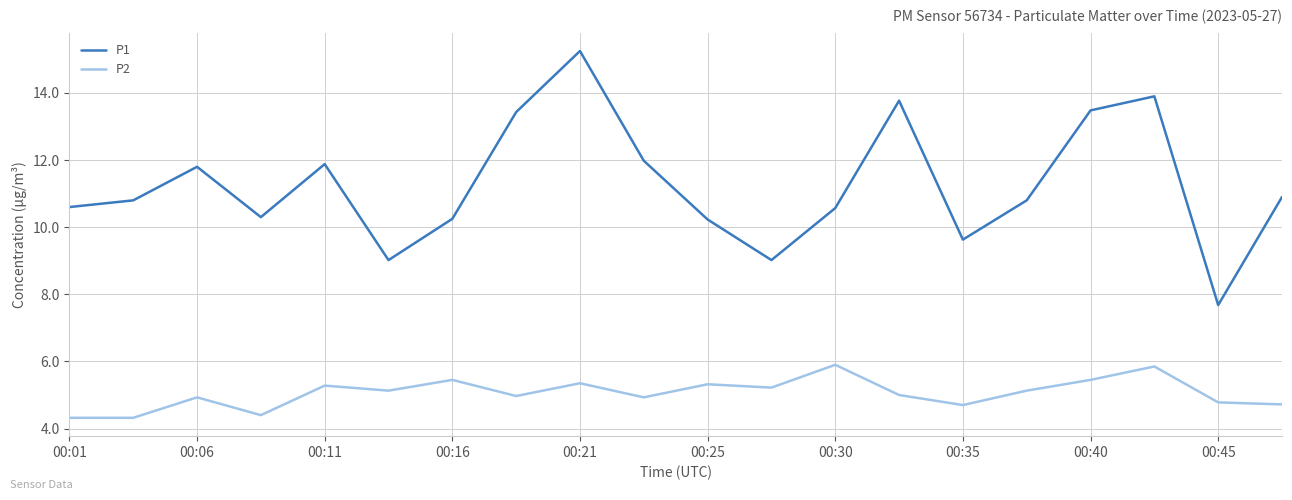

What is the minimum value for P2?

4.3